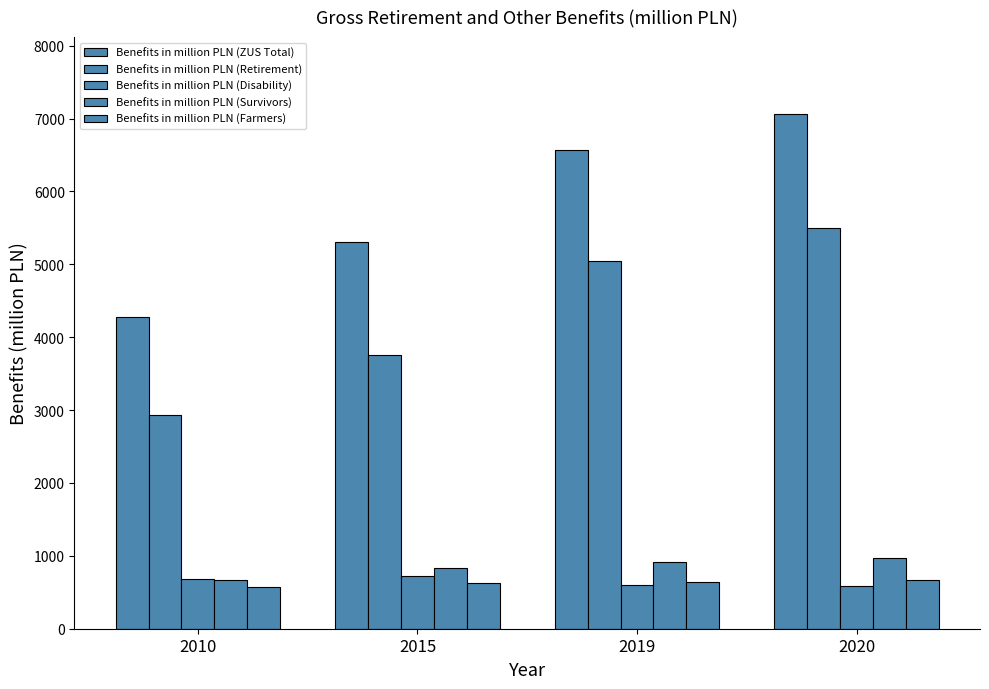

How many data points in Benefits in million PLN (Survivors) are above 919?

2